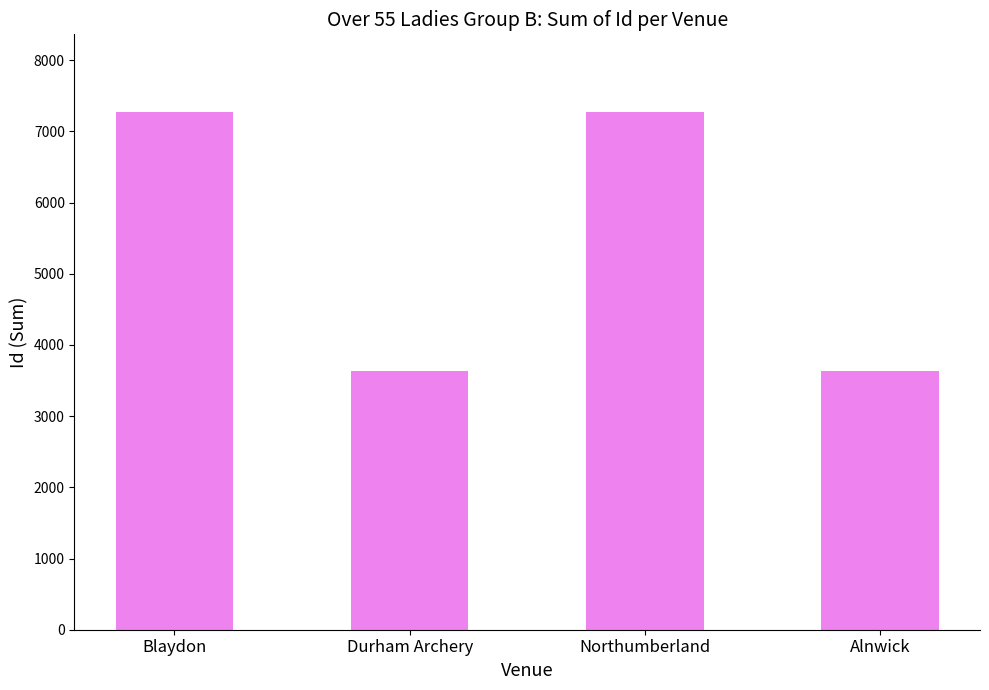

Between Alnwick and Blaydon, which is larger?

Blaydon